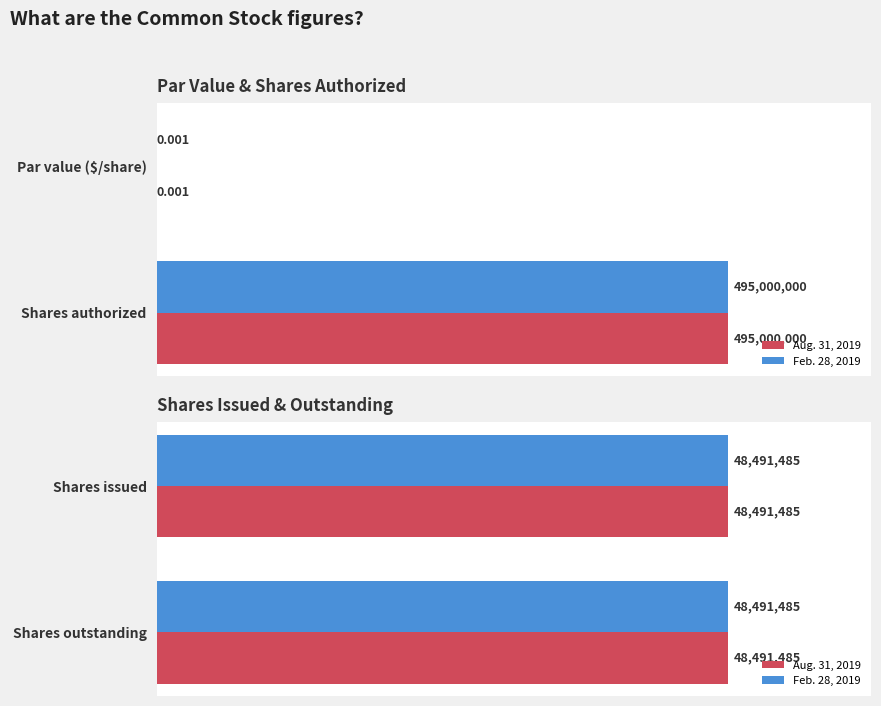

Is it true that Aug. 31, 2019 equals 25427148.1 at Shares issued?

False